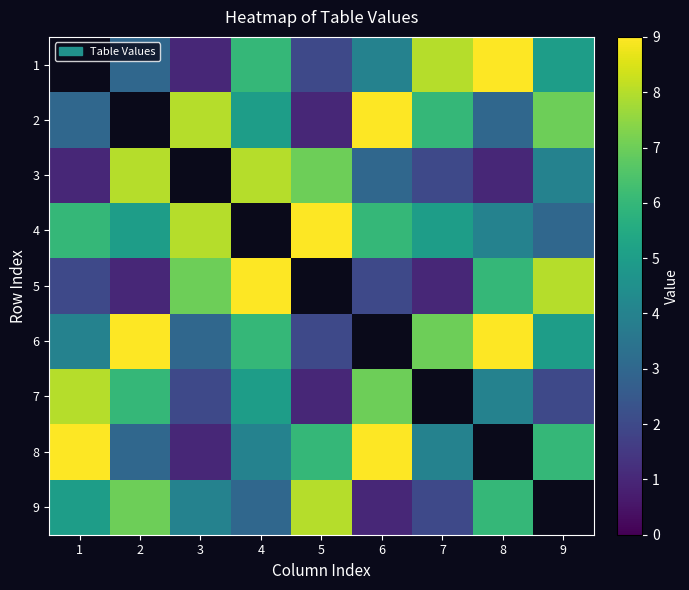

Which category has the lowest value across all series?

3